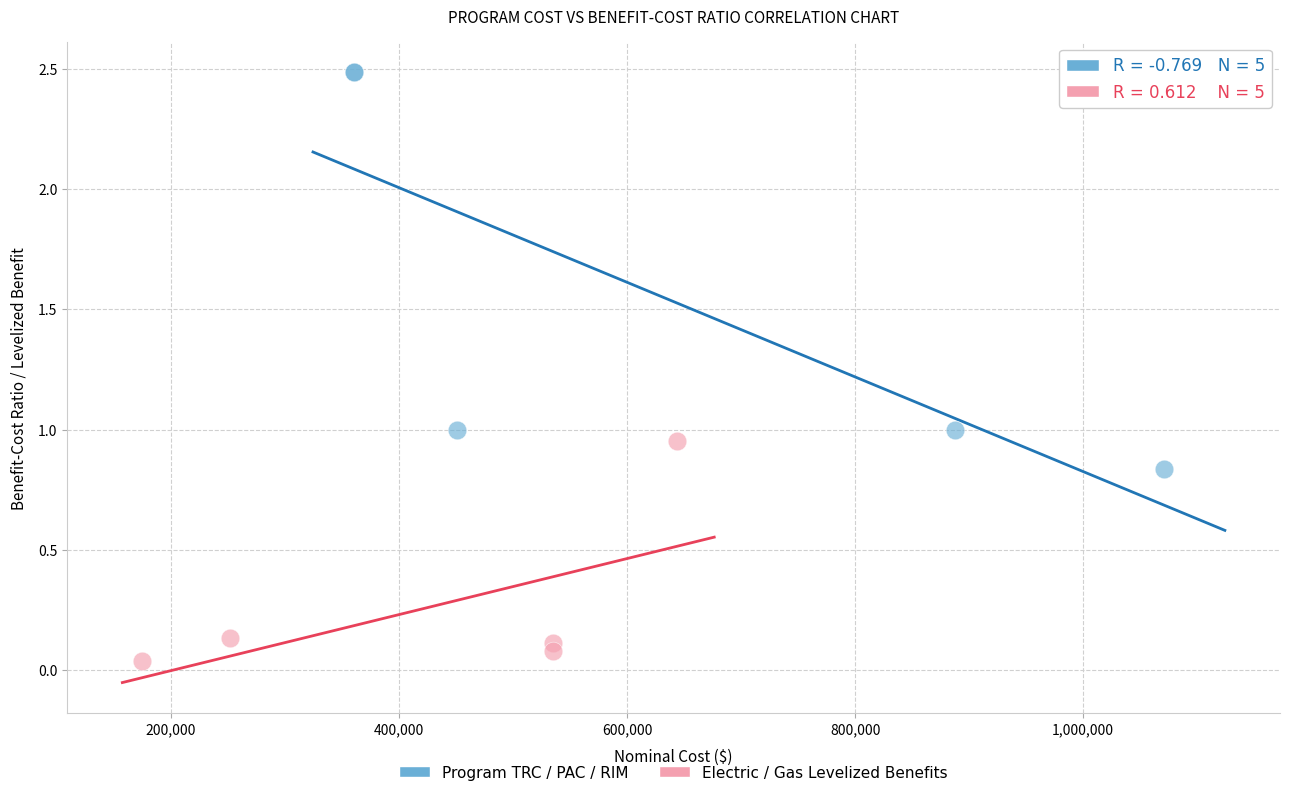

Which series contains the highest Y value?

Program TRC / PAC / RIM